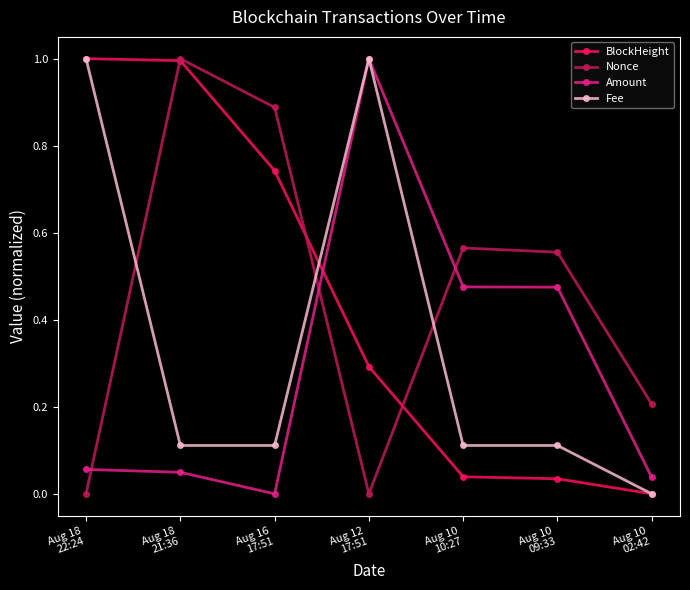

How many interior local peaks does the Nonce series have?

2